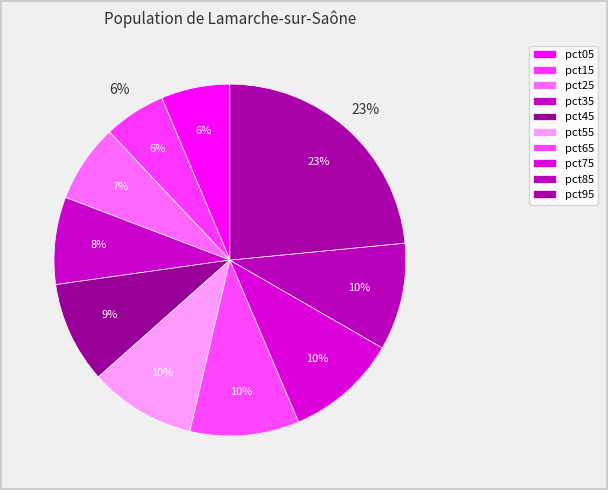

To the nearest percent, what is the combined percentage of pct55 and pct05?

16%